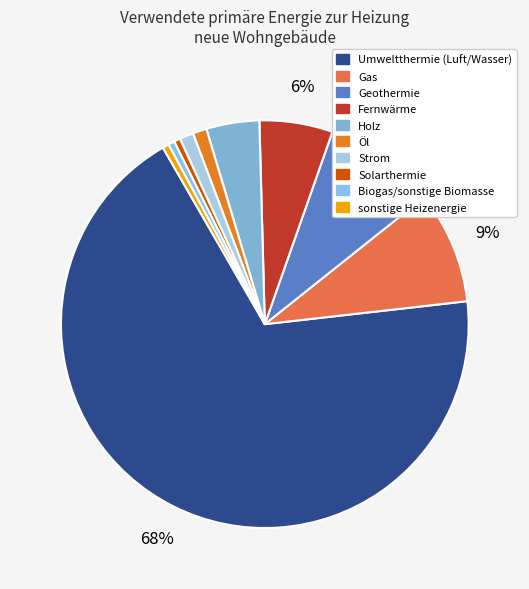

How much of the chart is everything except Holz?

95.8%